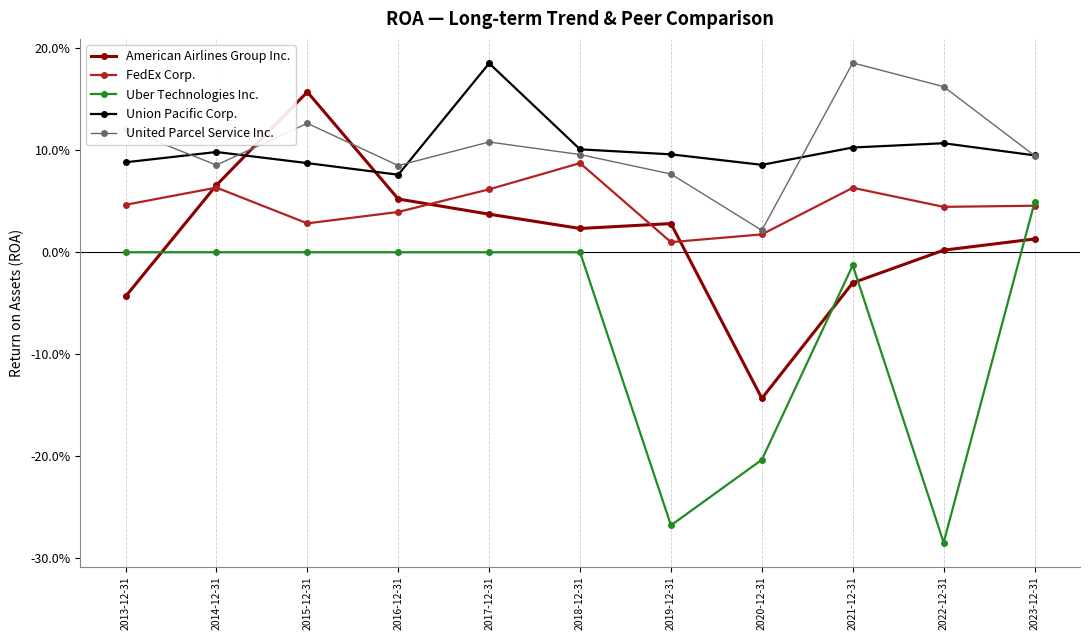

Reading left to right, transcribe all the data shown in this chart.

American Airlines Group Inc.: -0.0	0.1	0.2	0.1	0.0	0.0	0.0	-0.1	-0.0	0.0	0.0
FedEx Corp.: 0.0	0.1	0.0	0.0	0.1	0.1	0.0	0.0	0.1	0.0	0.0
Uber Technologies Inc.: 0.0	0.0	0.0	0.0	0.0	0.0	-0.3	-0.2	-0.0	-0.3	0.0
Union Pacific Corp.: 0.1	0.1	0.1	0.1	0.2	0.1	0.1	0.1	0.1	0.1	0.1
United Parcel Service Inc.: 0.1	0.1	0.1	0.1	0.1	0.1	0.1	0.0	0.2	0.2	0.1